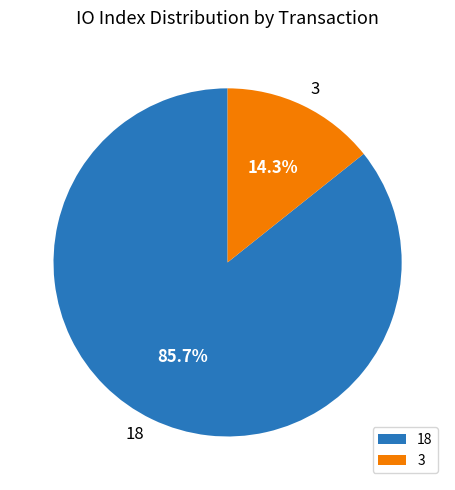

How many slices are in this pie chart?

2